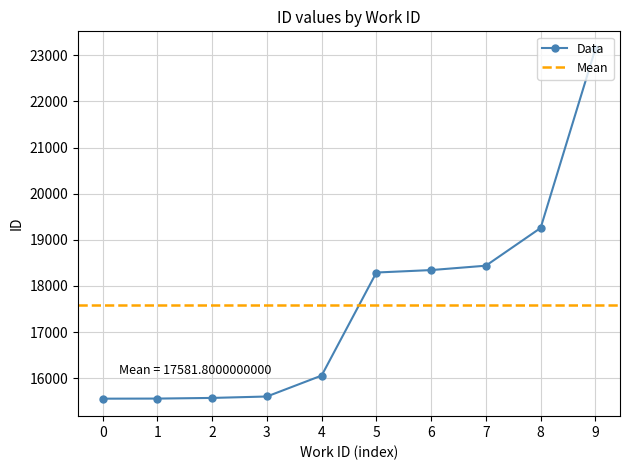

Reading right to left, list all the values displayed in this chart.

23141	19257	18439	18344	18291	16057	15603	15572	15558	15556